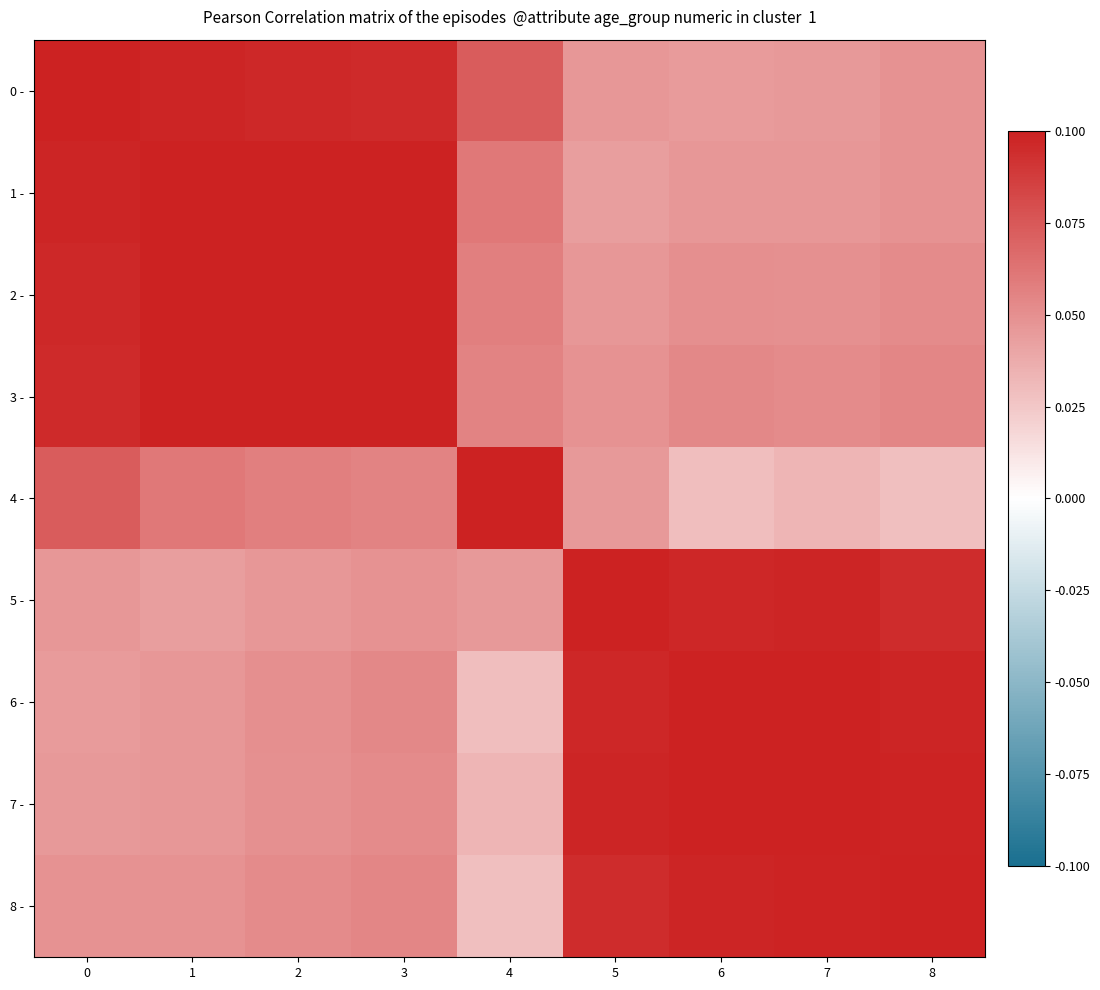

What is the total value across all series at 7?

0.6